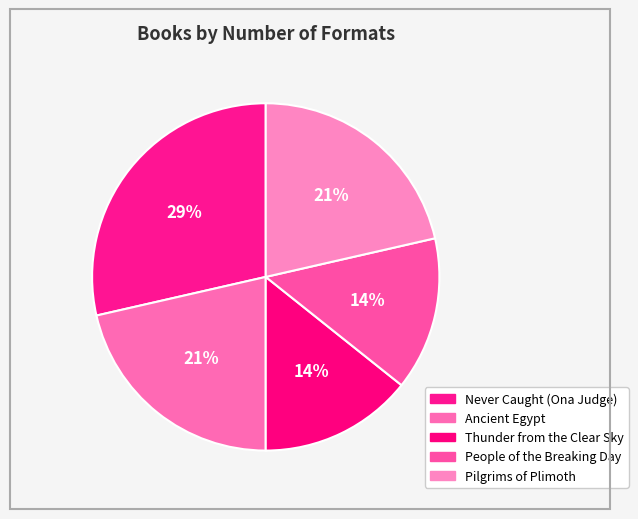

Count the number of slices in the pie.

5